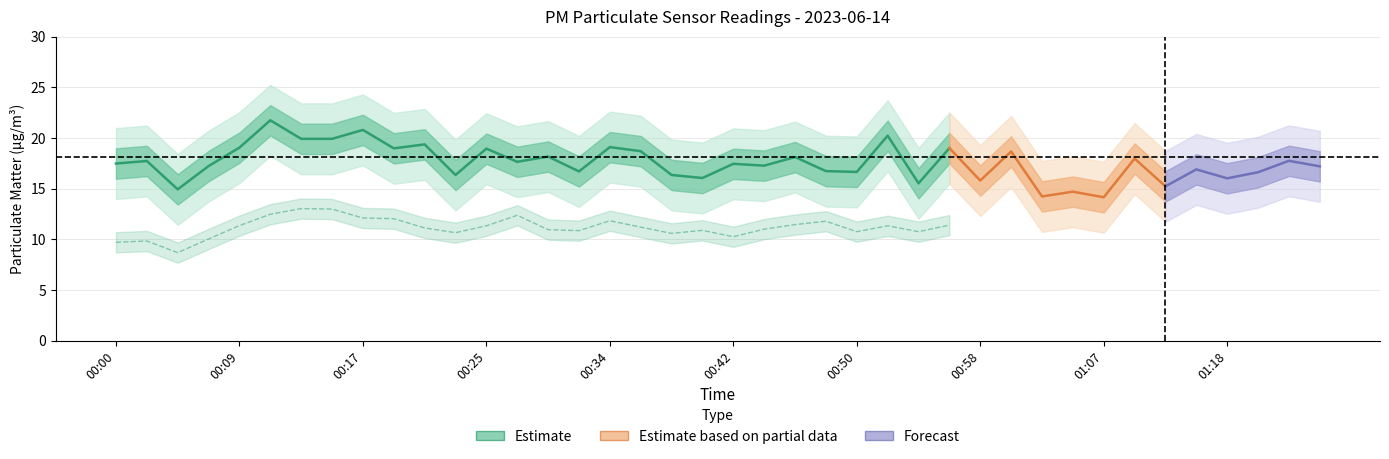

What is the average value of the P2 series?

10.9